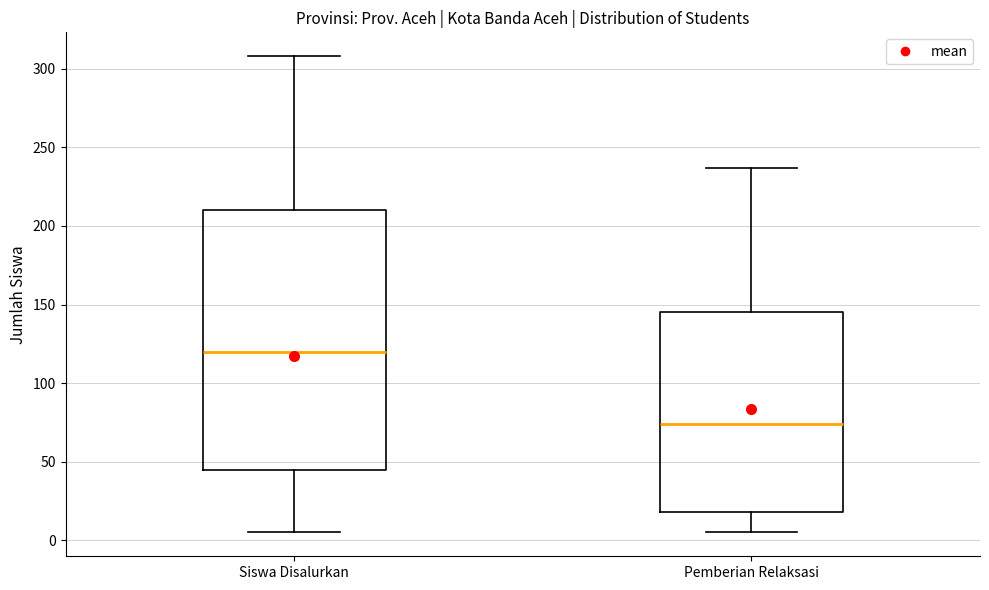

Comparing the boxes themselves (not the whiskers), which one is the tallest?

Siswa Disalurkan